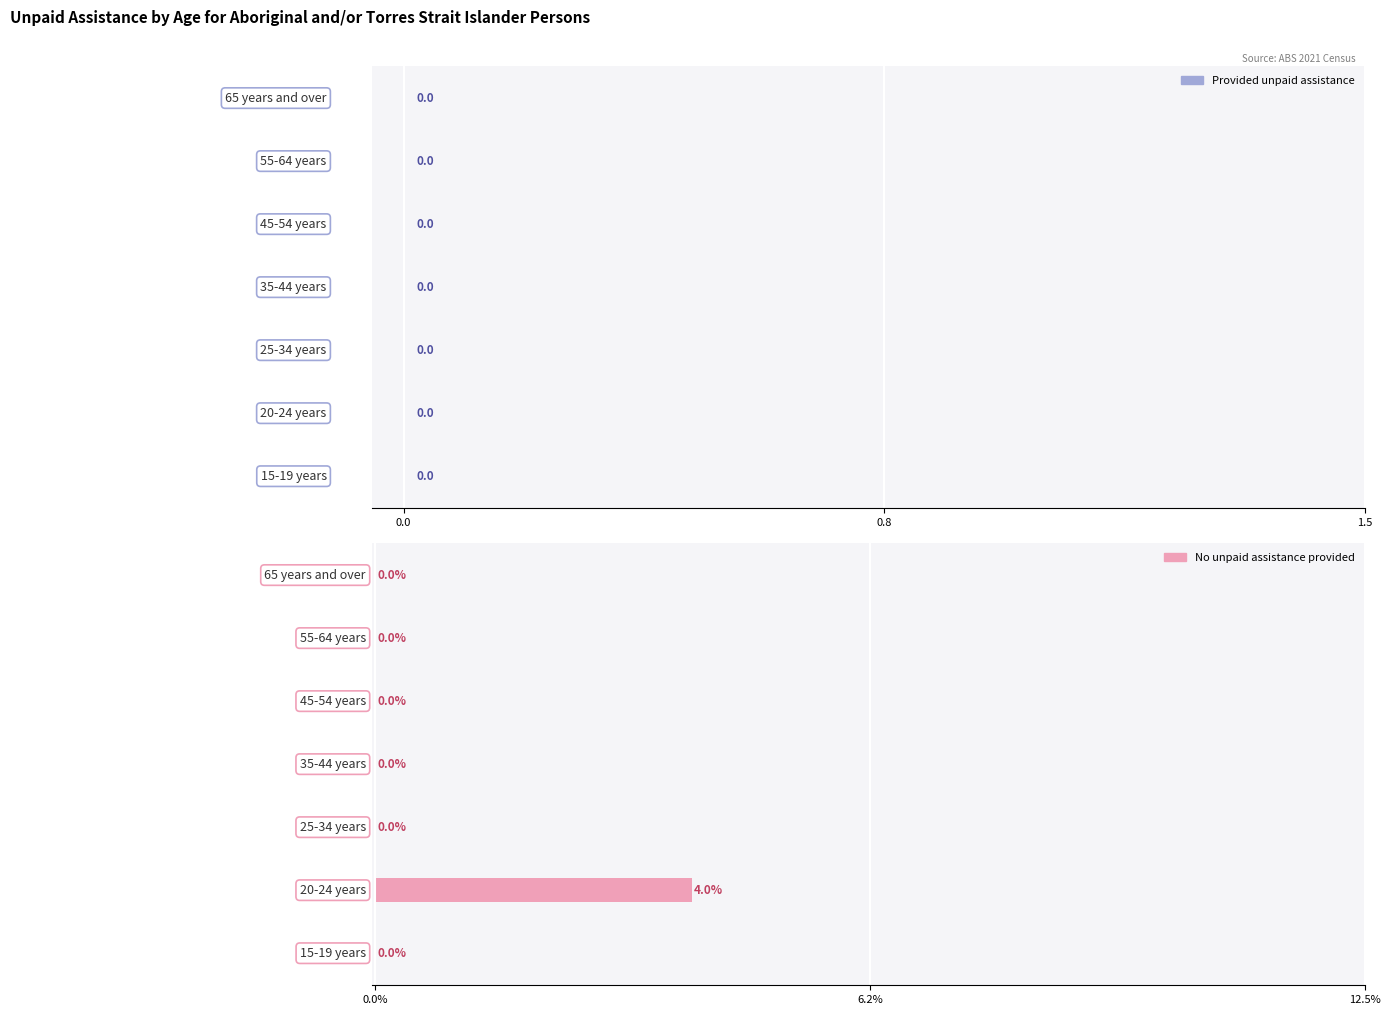

How many values are between 0 and 1?

6